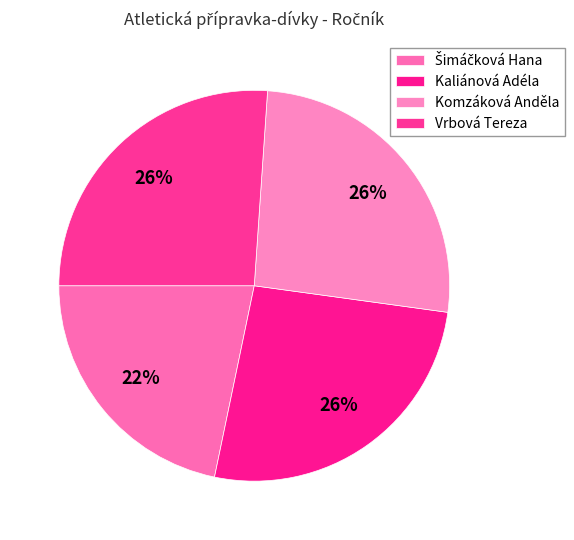

Is Kaliánová Adéla the majority of the pie?

No